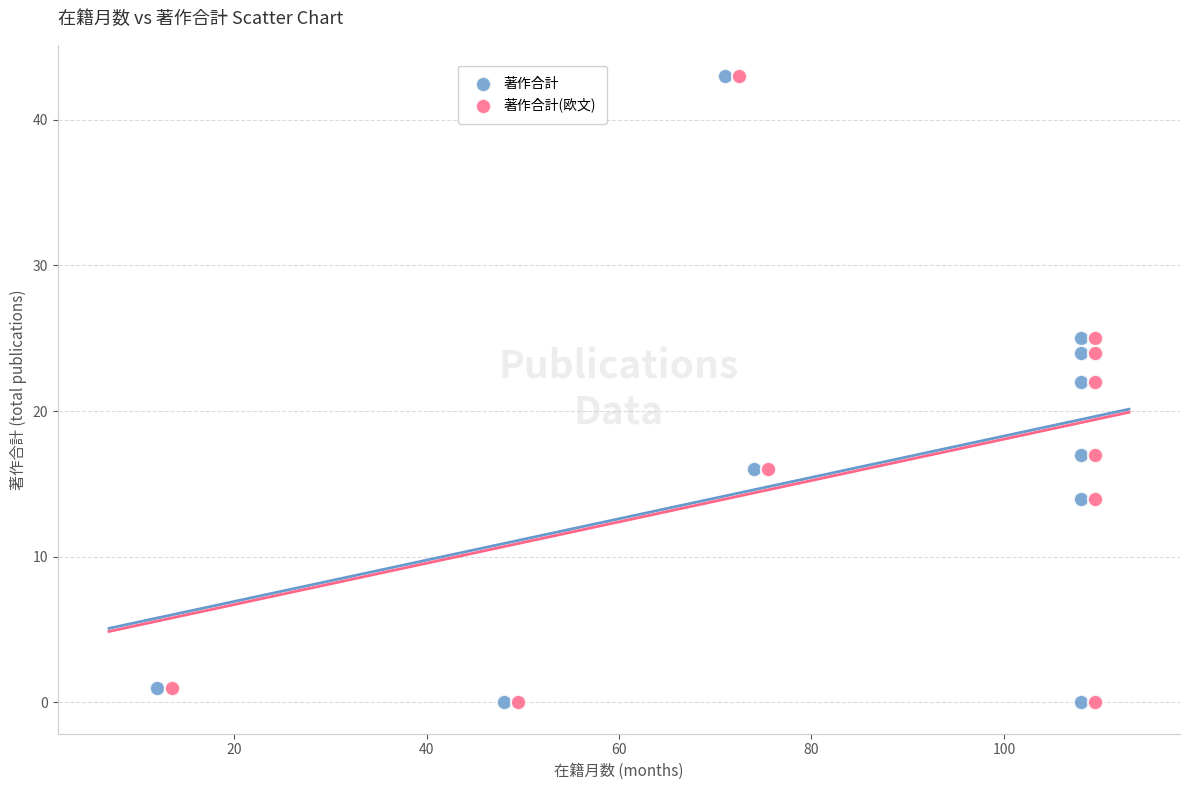

What are all the series names shown in the legend?

著作合計, 著作合計(欧文)